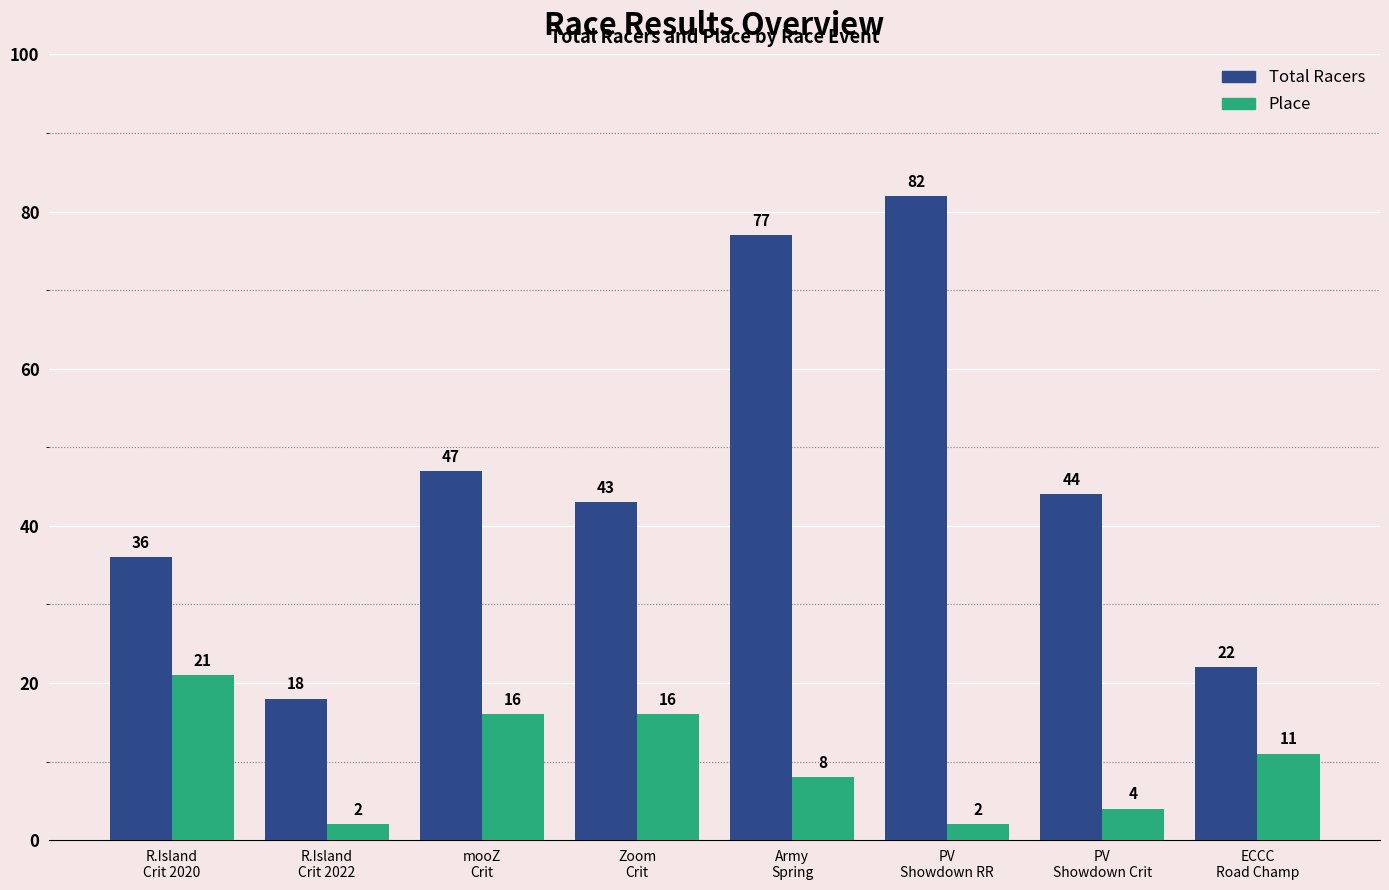

Rank the series by their maximum value, from lowest to highest.

Place, Total Racers